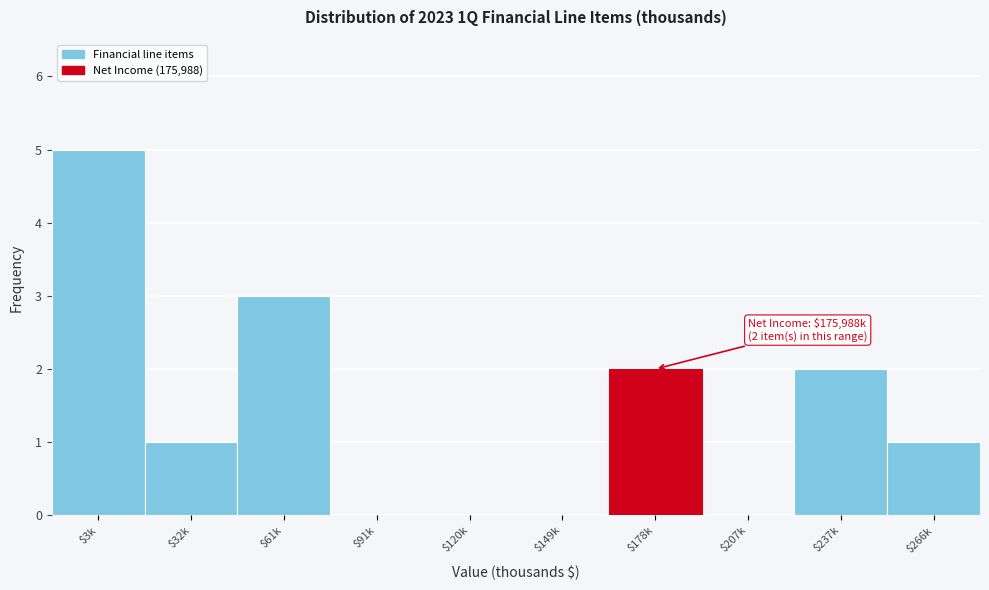

True or false: the data shows 2 at $237k.

True